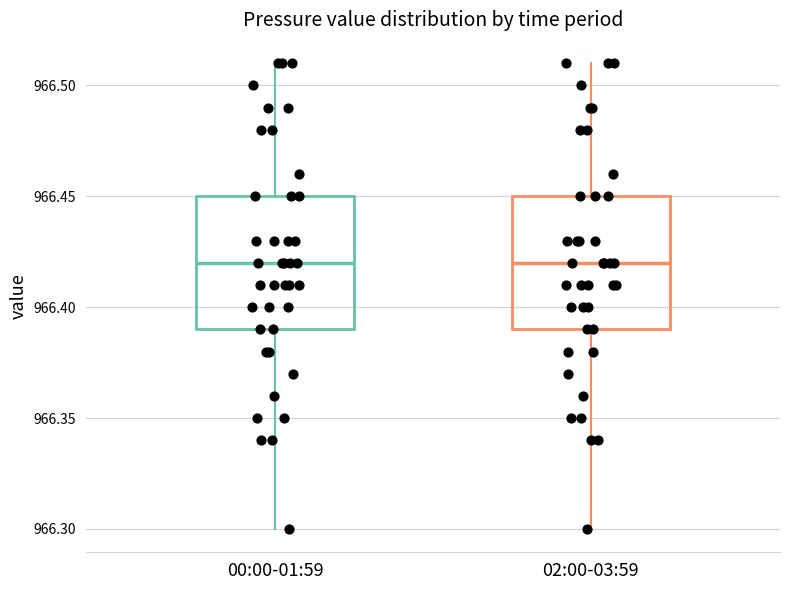

Reading left to right, read every box against the y-axis: the position of its median line, the range the box covers, and the ends of its whiskers. The values are not printed on the chart, so give them approximately, as read against the axis.

00:00-01:59: median 966.42, box 966.39 to 966.45, whiskers 966.30 to 966.51
02:00-03:59: median 966.42, box 966.39 to 966.45, whiskers 966.30 to 966.51